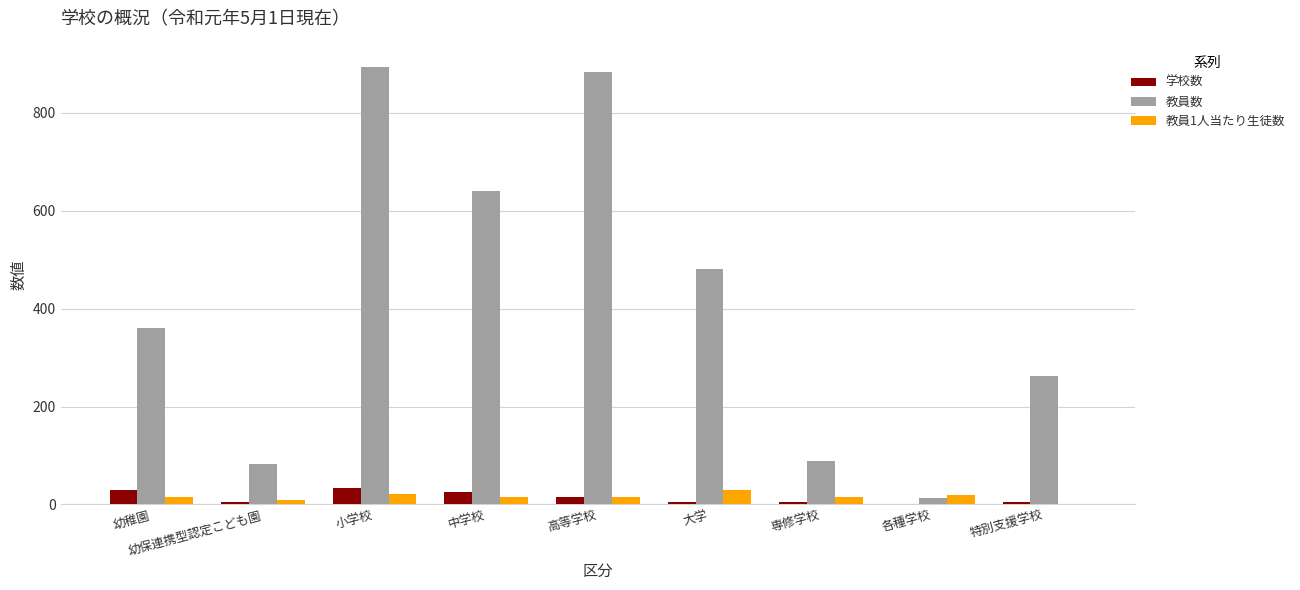

Is it true that 教員数 equals 210.9 at 高等学校?

False